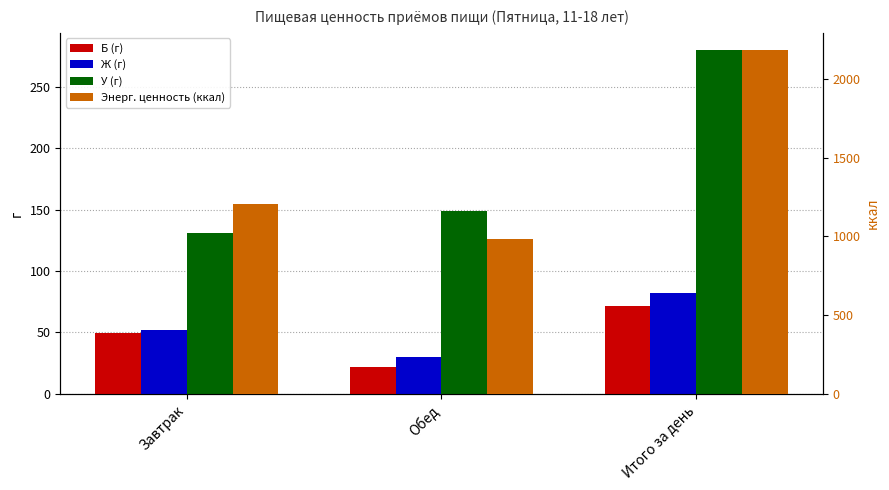

What is the difference between the highest and lowest values at Обед?

957.8